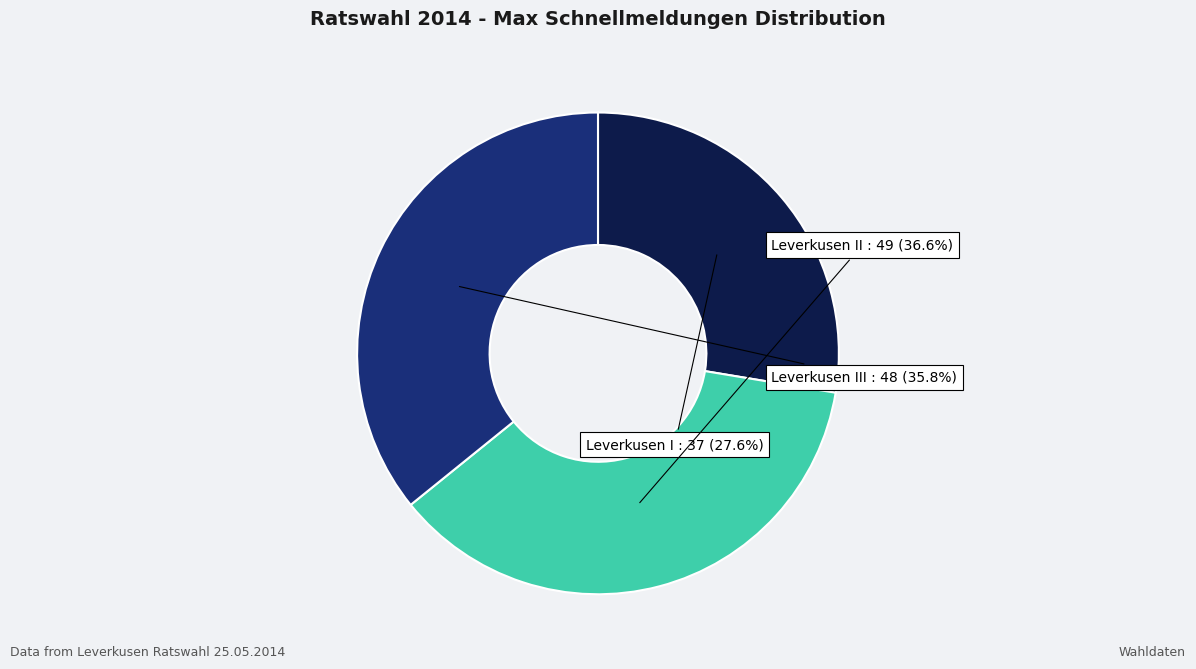

Which slice is the smallest?

Leverkusen I